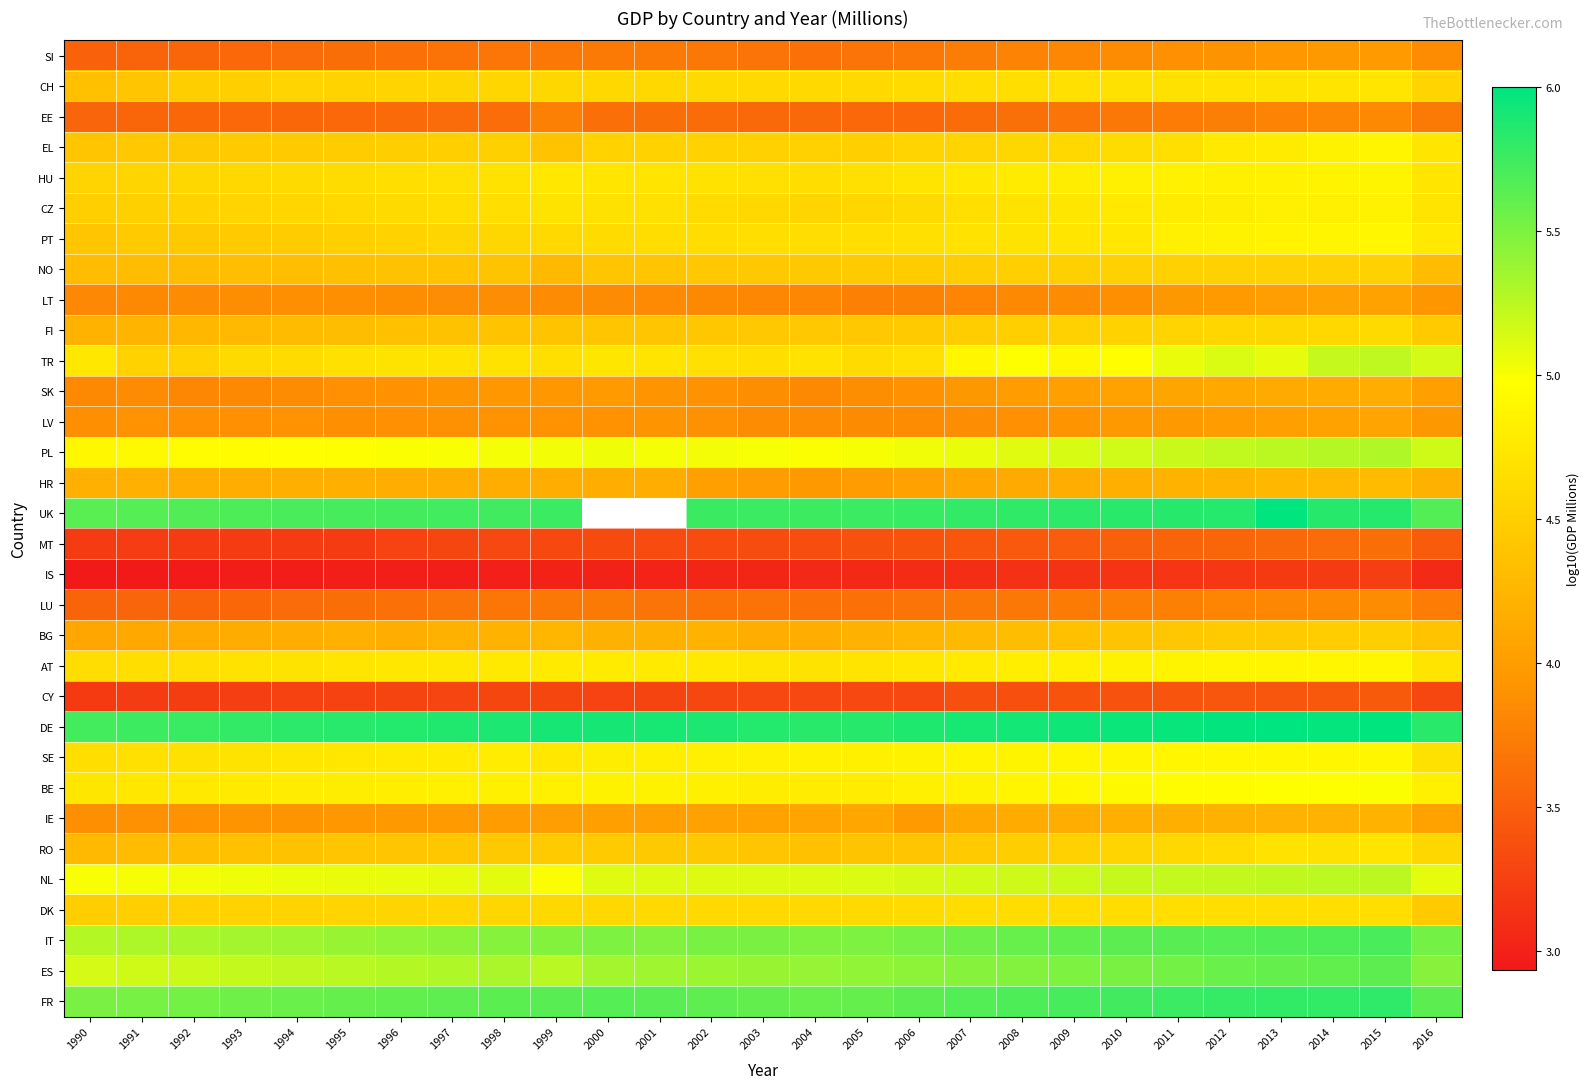

What is the average value of the NL series?

5.1